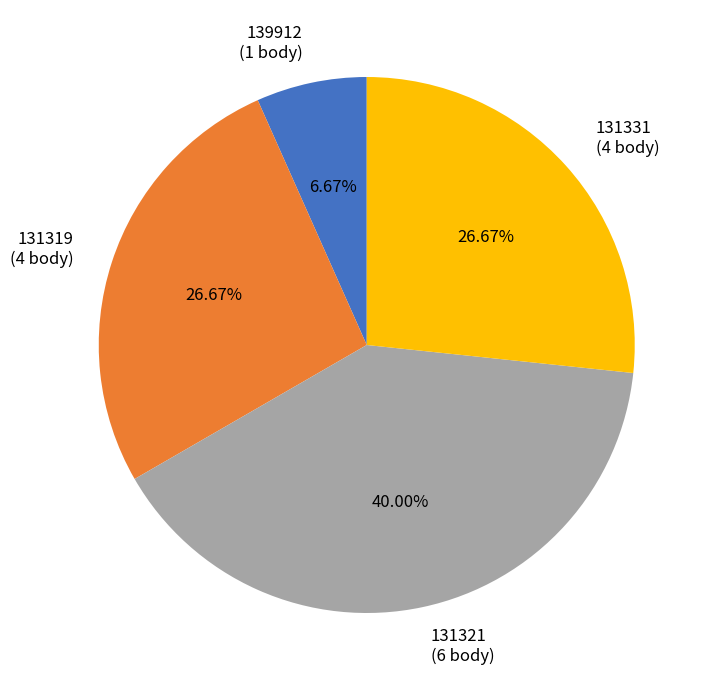

What is the ratio of the value at 131319 to the value at 131321?

0.7